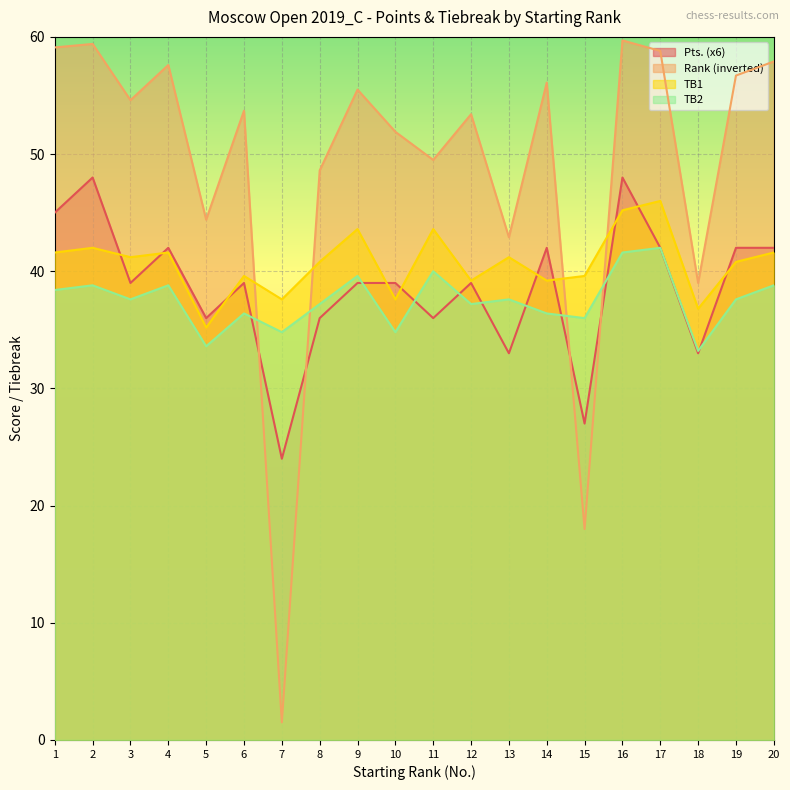

At which category does Pts. reach its first local valley?

3